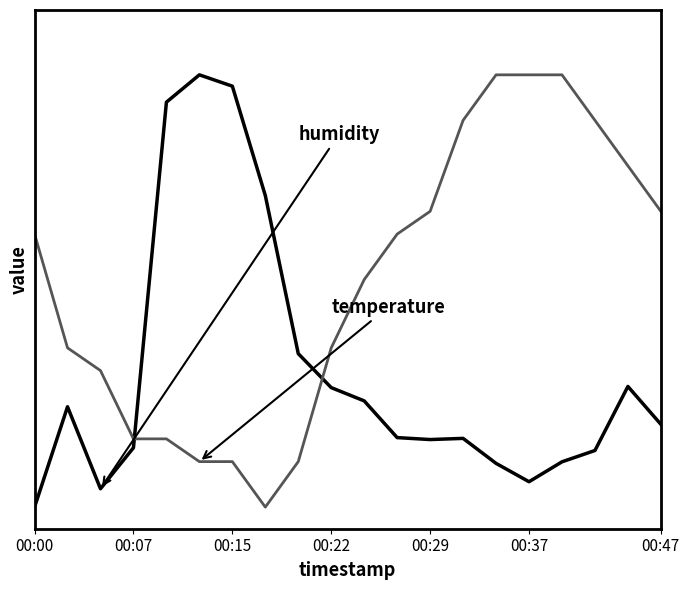

The value of temperature at 00:22 is 0.4. True or false?

True